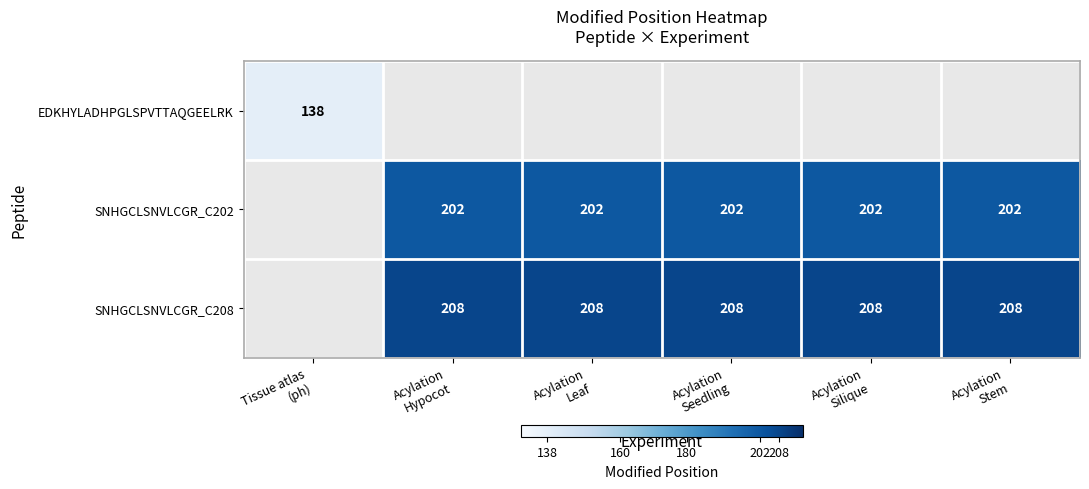

List the labels in order of SNHGCLSNVLCGR_C202 value, largest first.

Tissue atlas (ph), Acylation Hypocot, Acylation Leaf, Acylation Seedling, Acylation Silique, Acylation Stem